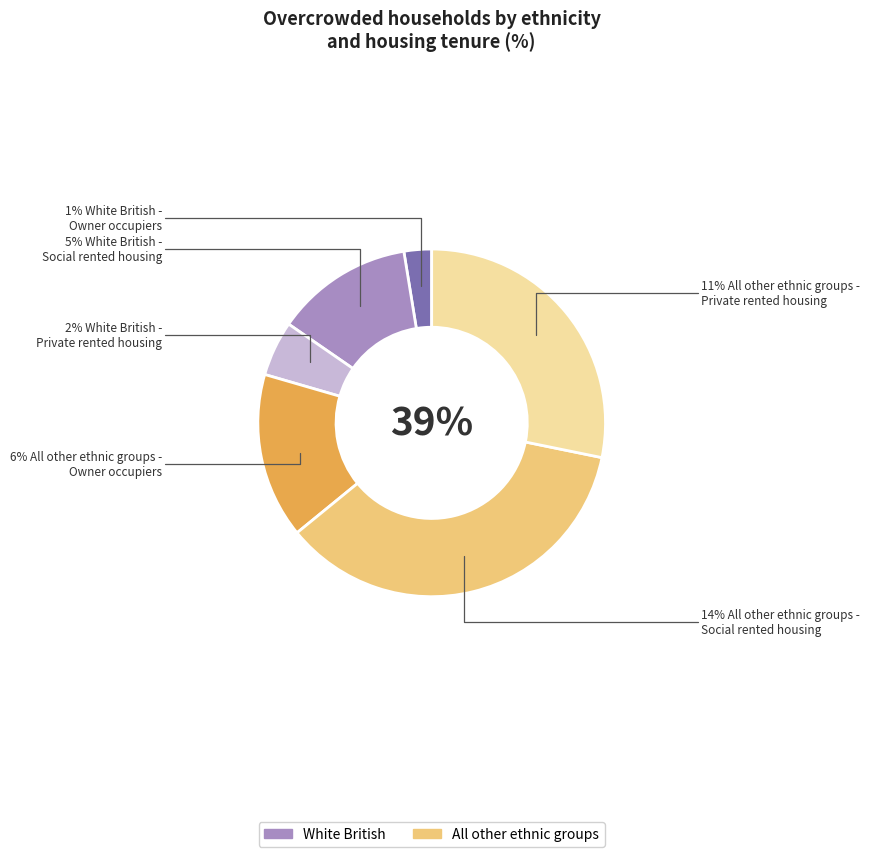

Count the number of slices in the pie.

6